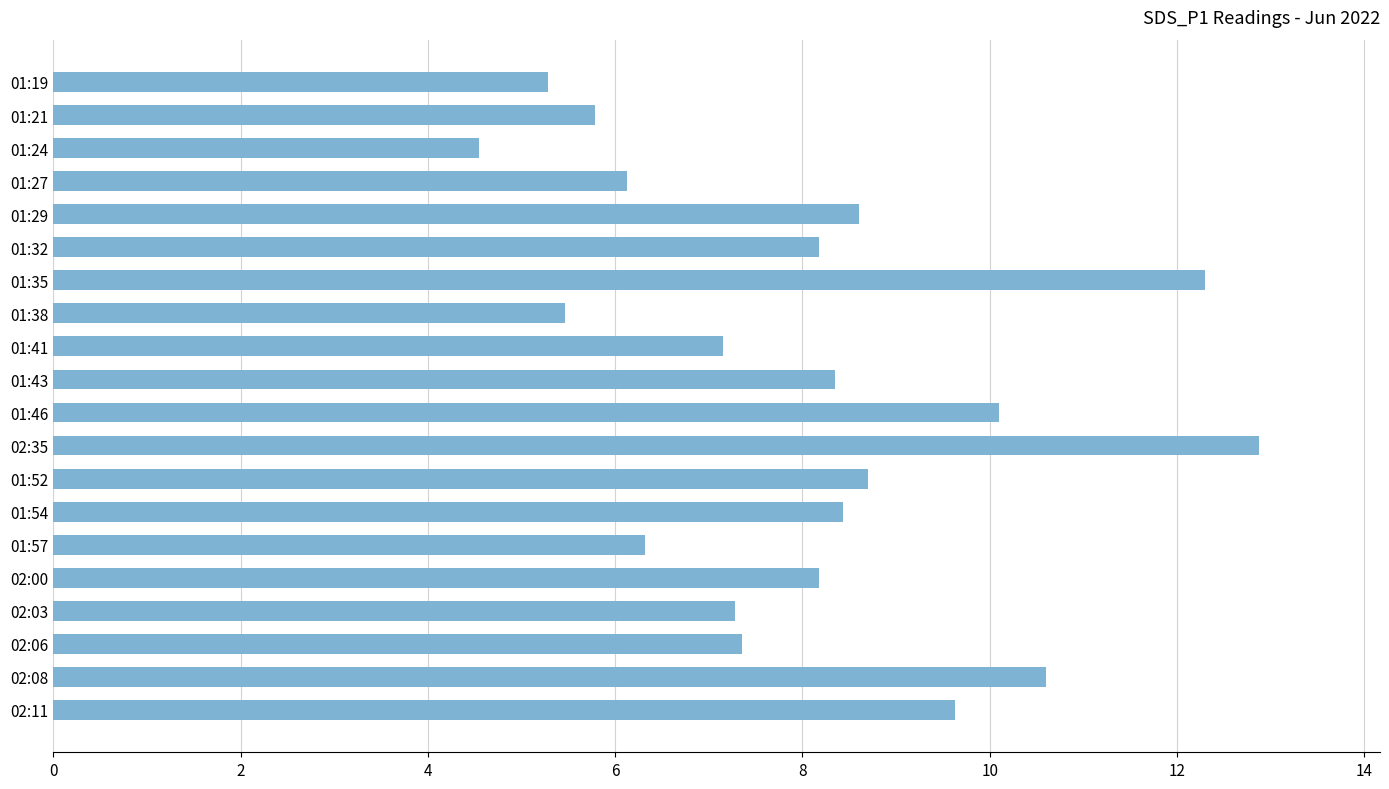

What is the sum of the values at 01:21 and 02:35?

18.7